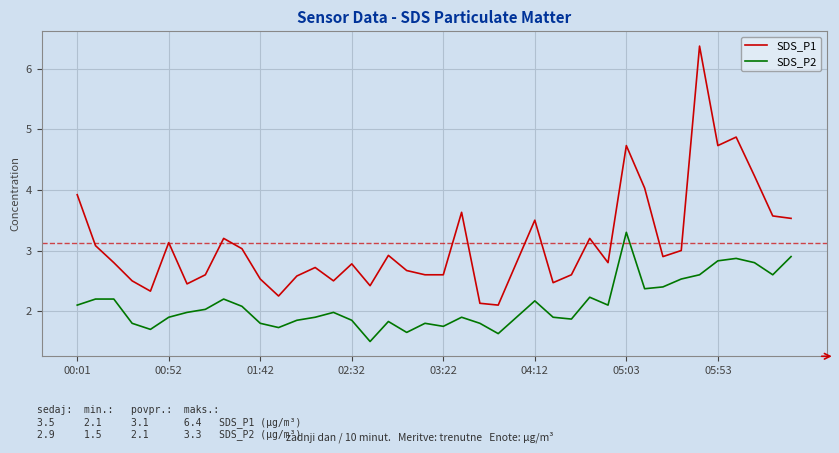

Which series has the largest total across all categories?

SDS_P1